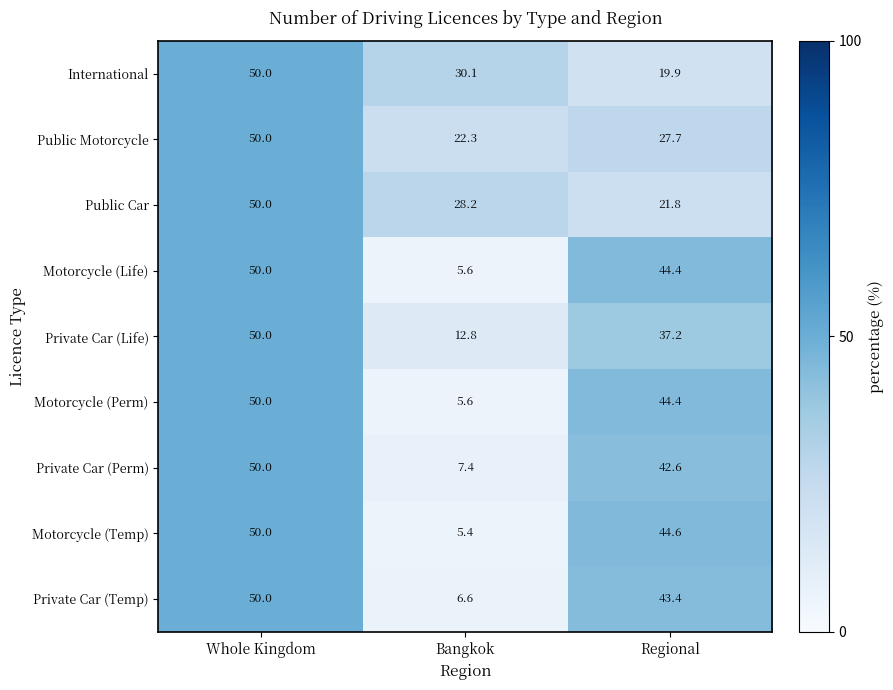

Rank the categories by Public Car value from lowest to highest.

Regional, Bangkok, Whole Kingdom